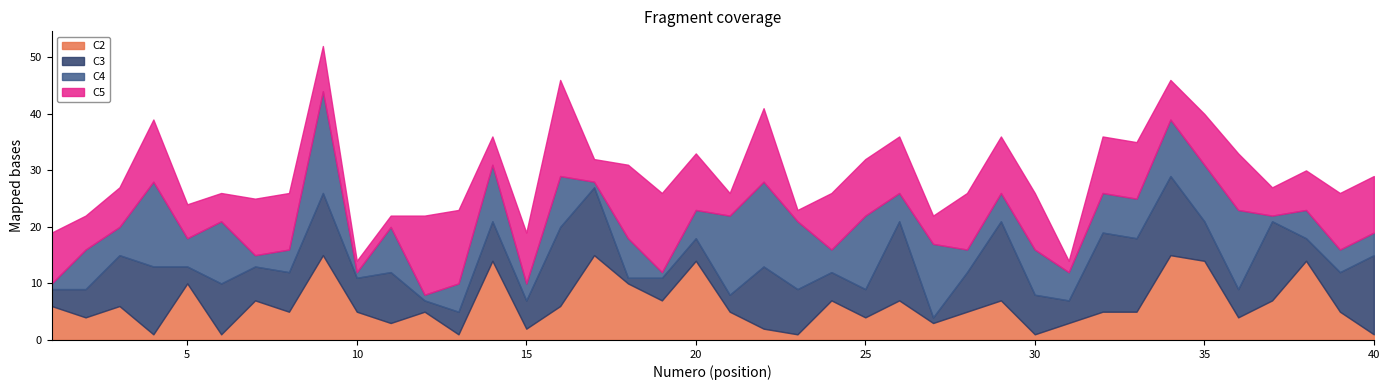

What is the value of the C2 point at the 15th from the left?

2